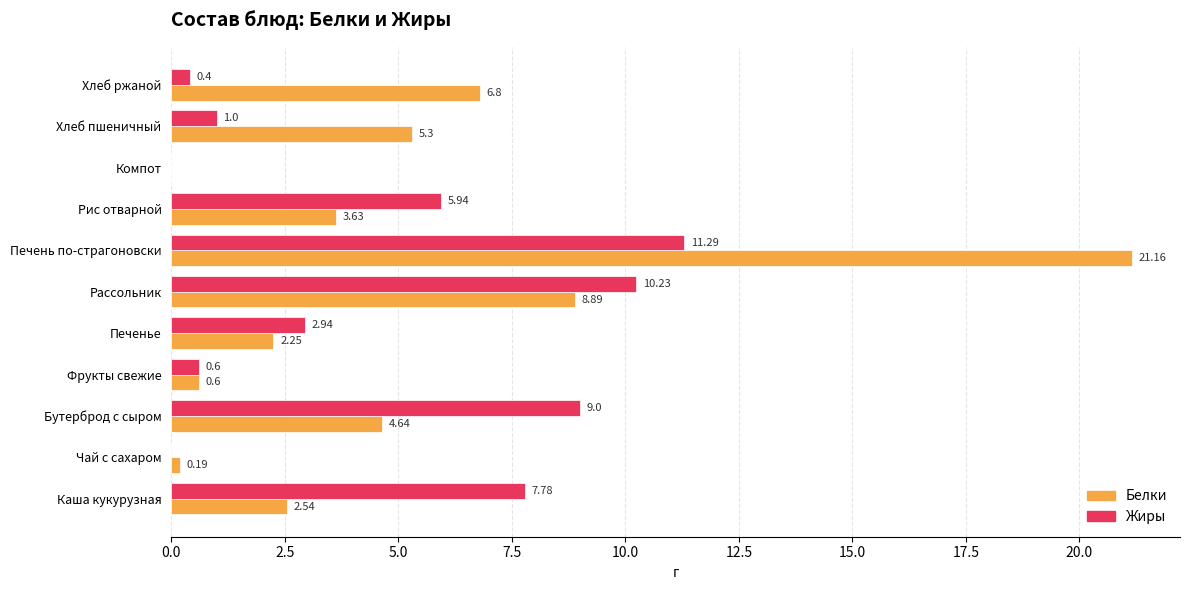

How many data points in Белки are above 3?

6